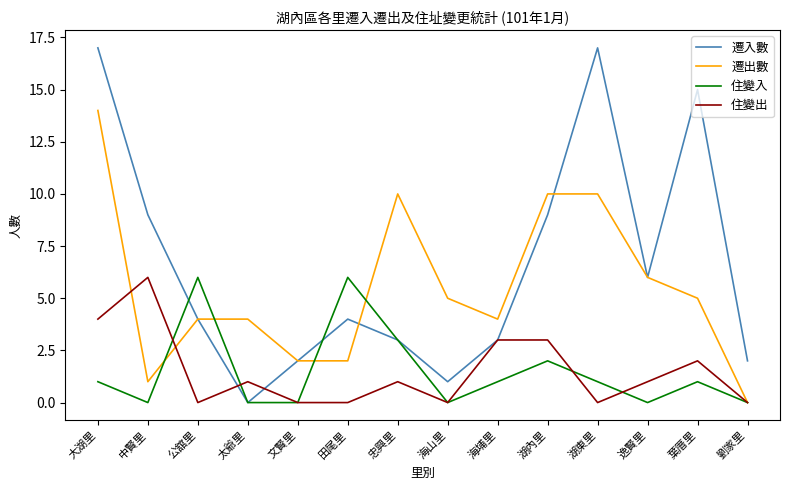

At which category is the sum across all series the highest?

大湖里